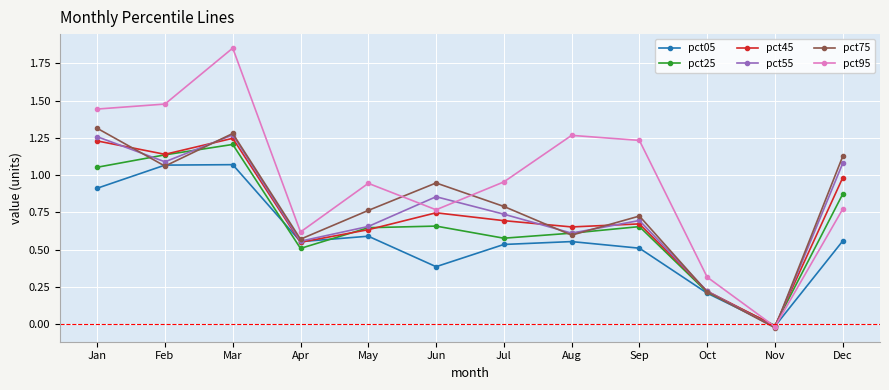

List the series in order of their peak value, lowest first.

pct05, pct25, pct45, pct55, pct75, pct95